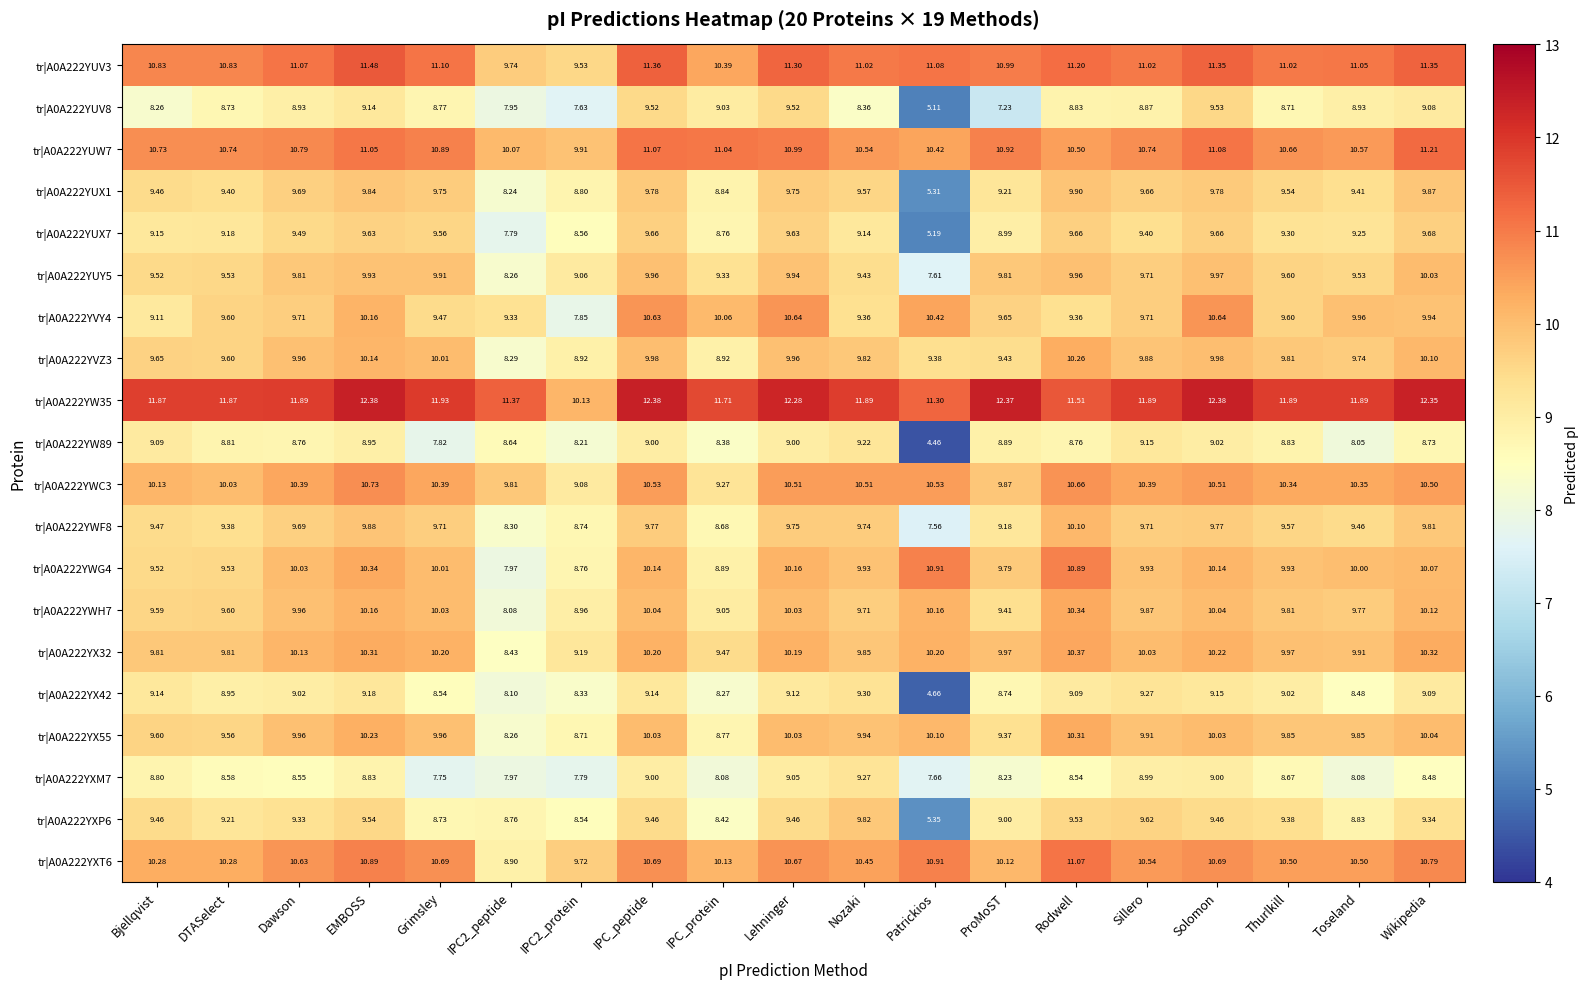

At which category is the sum across all series the highest?

EMBOSS